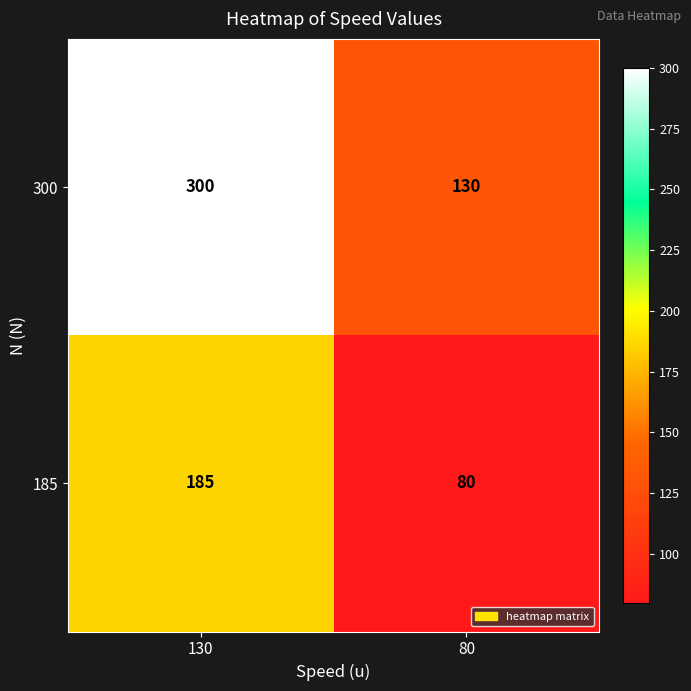

Reading left to right, extract all data points from this chart.

300: 130=300	80=130
185: 130=185	80=80